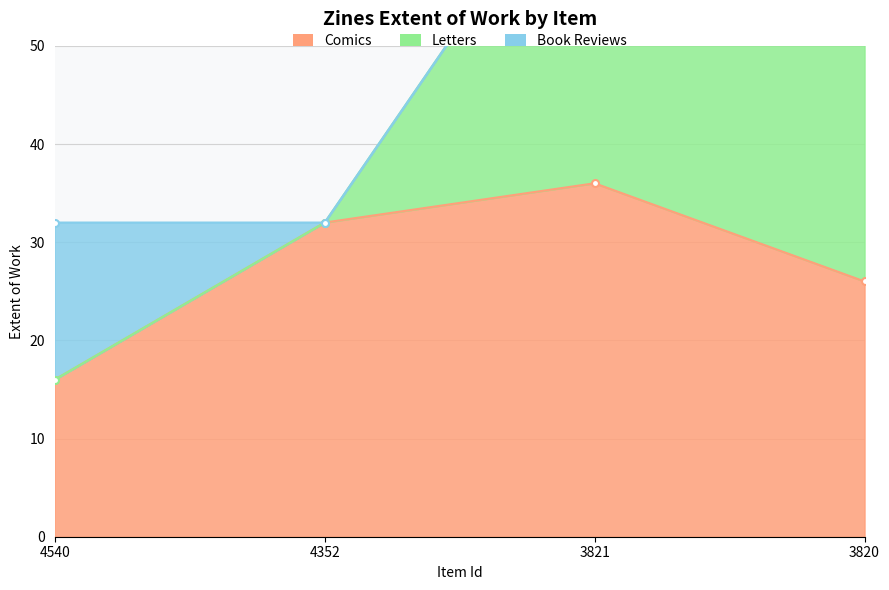

Is the value of Comics at 3820 greater than the value of Book Reviews at 3821?

Yes